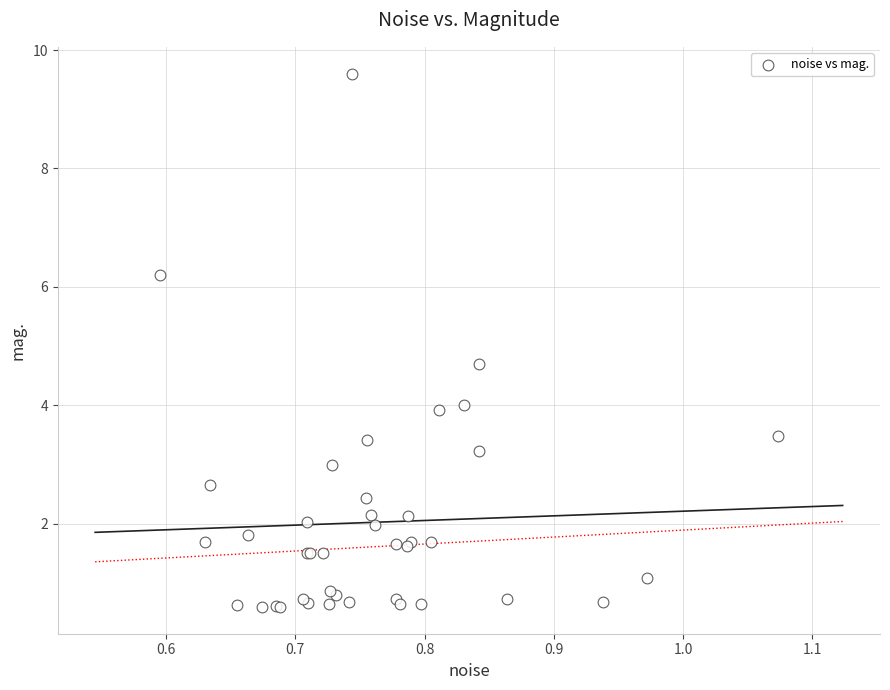

What Y value in the scatter plot is closest to 5?

4.7